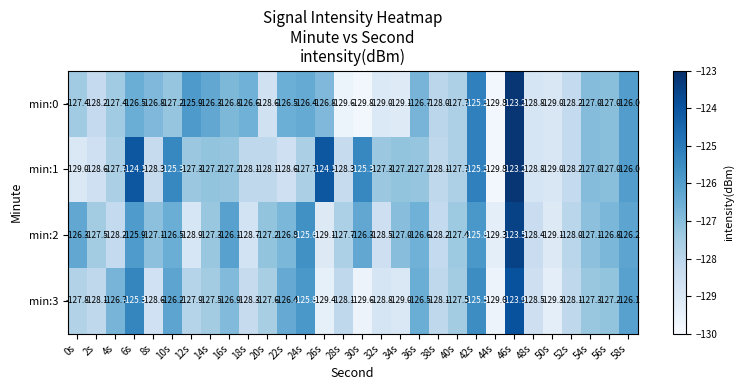

What is the greatest value displayed?

-123.2